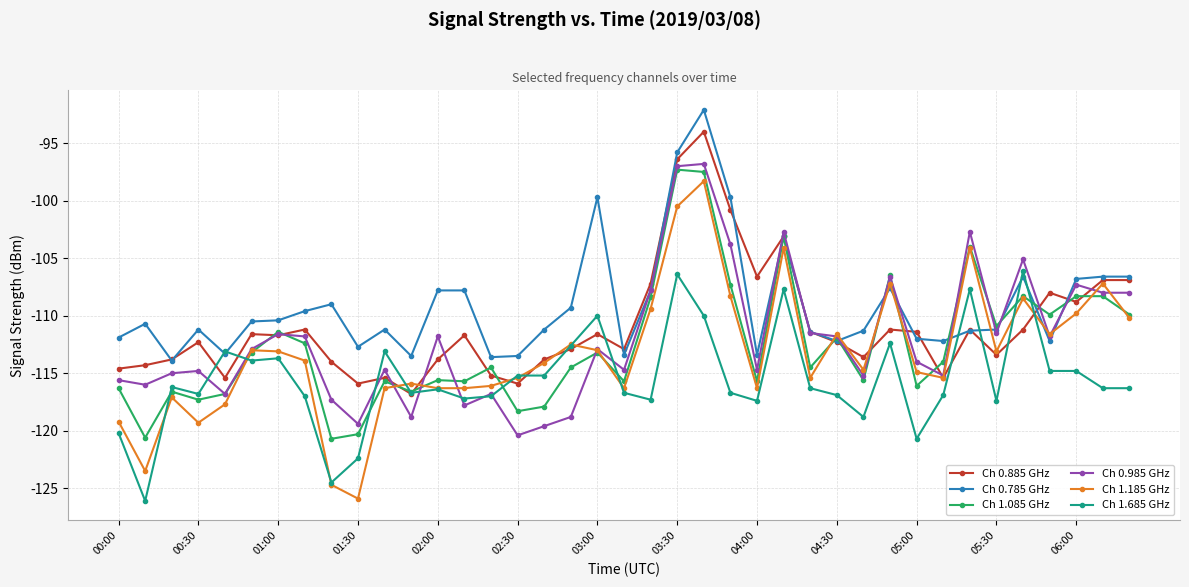

Which series has the largest total across all categories?

Ch 0.785 GHz